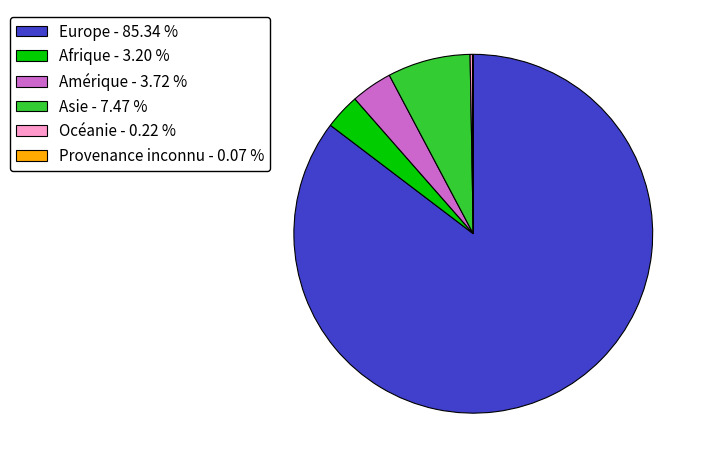

Which has a higher value, Amérique - 3.72 % or Asie - 7.47 %?

Asie - 7.47 %